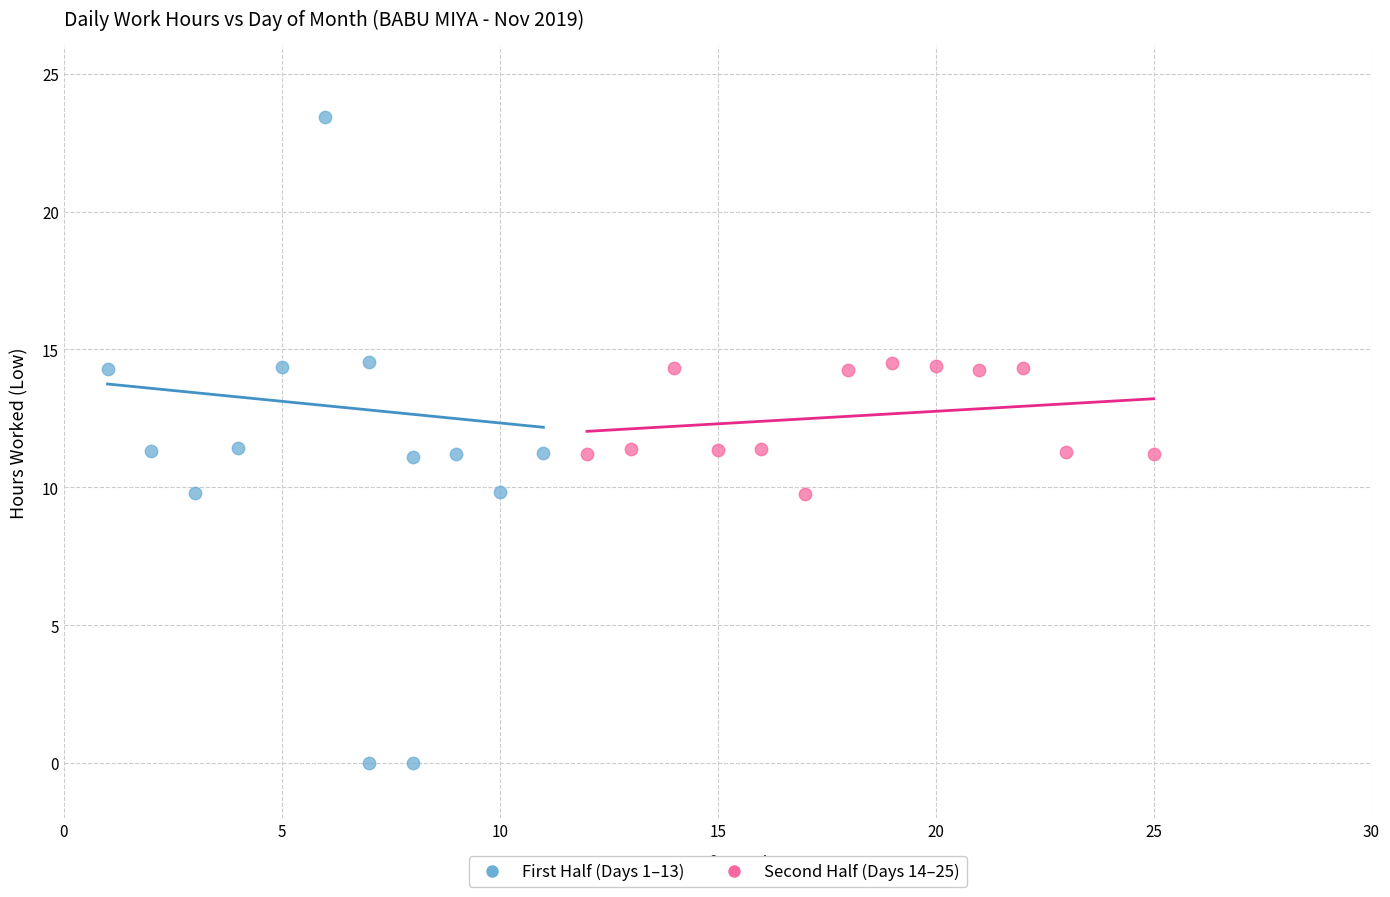

Which series has the widest spread of Y values?

First Half (Days 1–13)